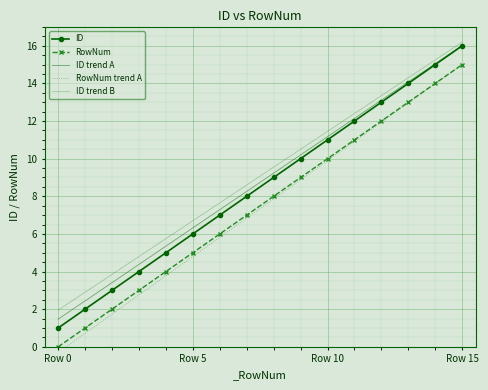

Is it true that ID equals 6.0 at Row 5?

True